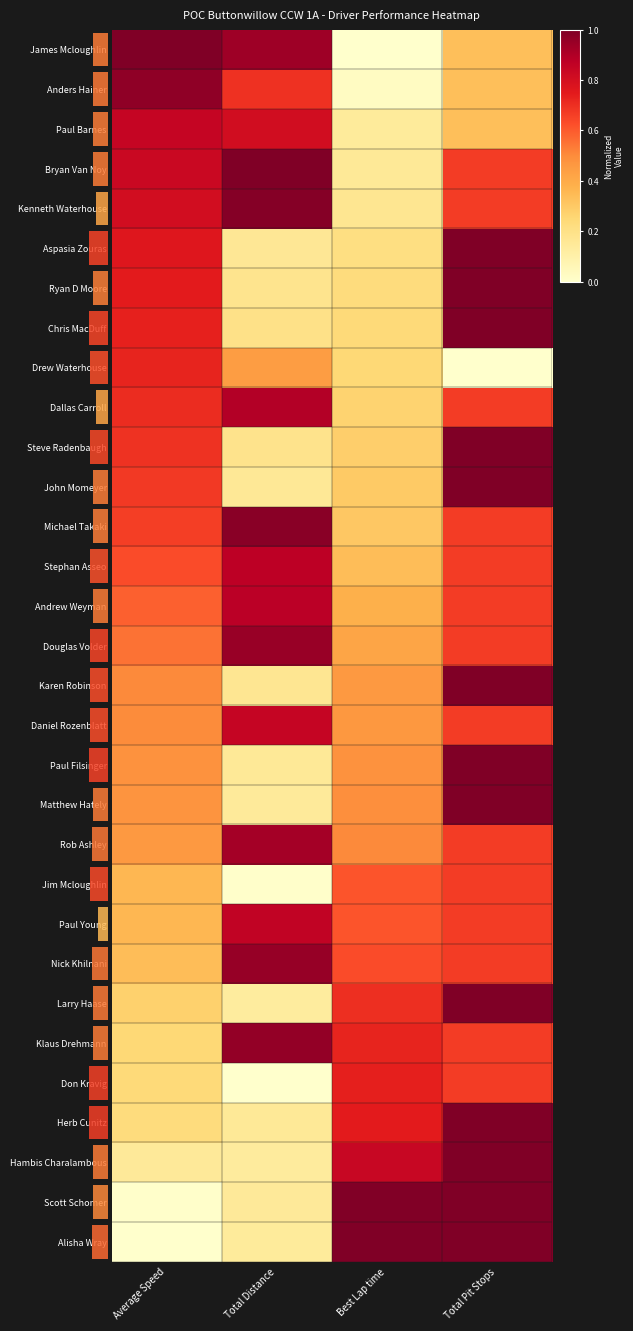

Reading left to right, transcribe all the data shown in this chart.

James Mcloughlin: Average Speed=1.0	Total Distance=0.9	Best Lap time=0.0	Total Pit Stops=0.3
Anders Hainer: Average Speed=1.0	Total Distance=0.7	Best Lap time=0.0	Total Pit Stops=0.3
Paul Barnes: Average Speed=0.8	Total Distance=0.8	Best Lap time=0.1	Total Pit Stops=0.3
Bryan Van Noy: Average Speed=0.8	Total Distance=1.0	Best Lap time=0.1	Total Pit Stops=0.7
Kenneth Waterhouse: Average Speed=0.8	Total Distance=1.0	Best Lap time=0.2	Total Pit Stops=0.7
Aspasia Zouras: Average Speed=0.8	Total Distance=0.2	Best Lap time=0.2	Total Pit Stops=1.0
Ryan D Moore: Average Speed=0.7	Total Distance=0.2	Best Lap time=0.2	Total Pit Stops=1.0
Chris MacDuff: Average Speed=0.7	Total Distance=0.2	Best Lap time=0.2	Total Pit Stops=1.0
Drew Waterhouse: Average Speed=0.7	Total Distance=0.4	Best Lap time=0.2	Total Pit Stops=0.0
Dallas Carroll: Average Speed=0.7	Total Distance=0.9	Best Lap time=0.3	Total Pit Stops=0.7
Steve Radenbaugh: Average Speed=0.7	Total Distance=0.2	Best Lap time=0.3	Total Pit Stops=1.0
John Momeyer: Average Speed=0.7	Total Distance=0.2	Best Lap time=0.3	Total Pit Stops=1.0
Michael Takaki: Average Speed=0.7	Total Distance=1.0	Best Lap time=0.3	Total Pit Stops=0.7
Stephan Asseo: Average Speed=0.6	Total Distance=0.9	Best Lap time=0.3	Total Pit Stops=0.7
Andrew Weyman: Average Speed=0.6	Total Distance=0.9	Best Lap time=0.4	Total Pit Stops=0.7
Douglas Volder: Average Speed=0.6	Total Distance=0.9	Best Lap time=0.4	Total Pit Stops=0.7
Karen Robinson: Average Speed=0.5	Total Distance=0.2	Best Lap time=0.5	Total Pit Stops=1.0
Daniel Rozenblatt: Average Speed=0.5	Total Distance=0.8	Best Lap time=0.5	Total Pit Stops=0.7
Paul Filsinger: Average Speed=0.5	Total Distance=0.2	Best Lap time=0.5	Total Pit Stops=1.0
Matthew Hately: Average Speed=0.5	Total Distance=0.1	Best Lap time=0.5	Total Pit Stops=1.0
Rob Ashley: Average Speed=0.5	Total Distance=0.9	Best Lap time=0.5	Total Pit Stops=0.7
Jim Mcloughlin: Average Speed=0.4	Total Distance=0.0	Best Lap time=0.6	Total Pit Stops=0.7
Paul Young: Average Speed=0.4	Total Distance=0.9	Best Lap time=0.6	Total Pit Stops=0.7
Nick Khilnani: Average Speed=0.3	Total Distance=1.0	Best Lap time=0.6	Total Pit Stops=0.7
Larry Haase: Average Speed=0.3	Total Distance=0.1	Best Lap time=0.7	Total Pit Stops=1.0
Klaus Drehmann: Average Speed=0.2	Total Distance=1.0	Best Lap time=0.7	Total Pit Stops=0.7
Don Kravig: Average Speed=0.2	Total Distance=0.0	Best Lap time=0.7	Total Pit Stops=0.7
Herb Cunitz: Average Speed=0.2	Total Distance=0.2	Best Lap time=0.7	Total Pit Stops=1.0
Hambis Charalambous: Average Speed=0.1	Total Distance=0.1	Best Lap time=0.8	Total Pit Stops=1.0
Scott Schomer: Average Speed=0.0	Total Distance=0.1	Best Lap time=1.0	Total Pit Stops=1.0
Alisha Wray: Average Speed=0.0	Total Distance=0.1	Best Lap time=1.0	Total Pit Stops=1.0